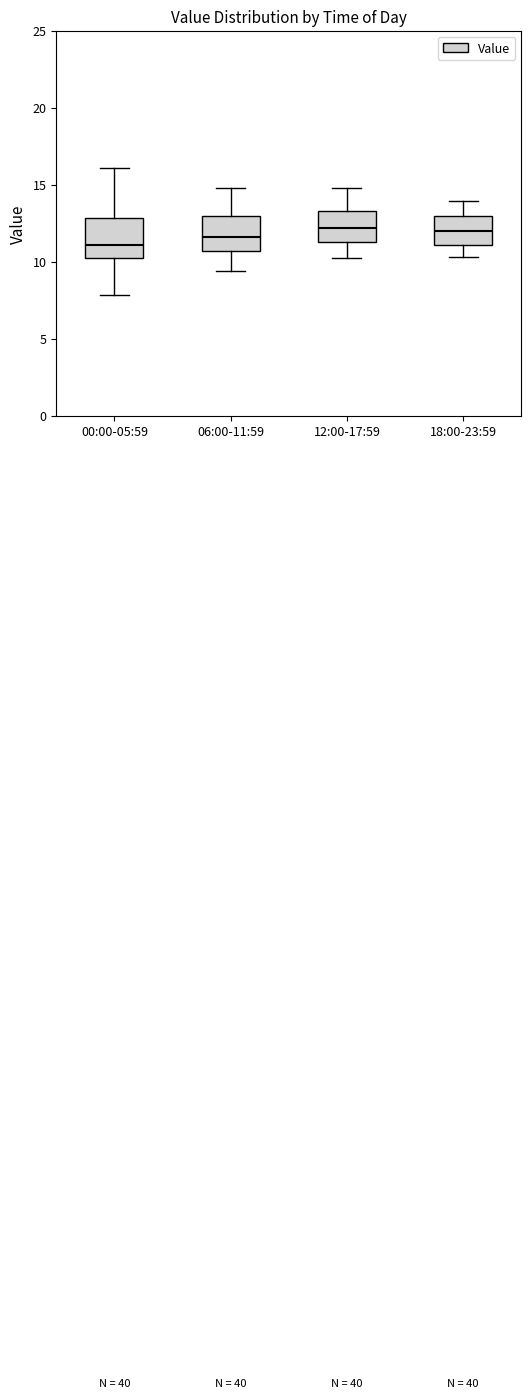

Where does the lower whisker of the box for 12:00-17:59 end on the y-axis? The values are not printed on the chart, so give them approximately, as read against the axis.

10.0